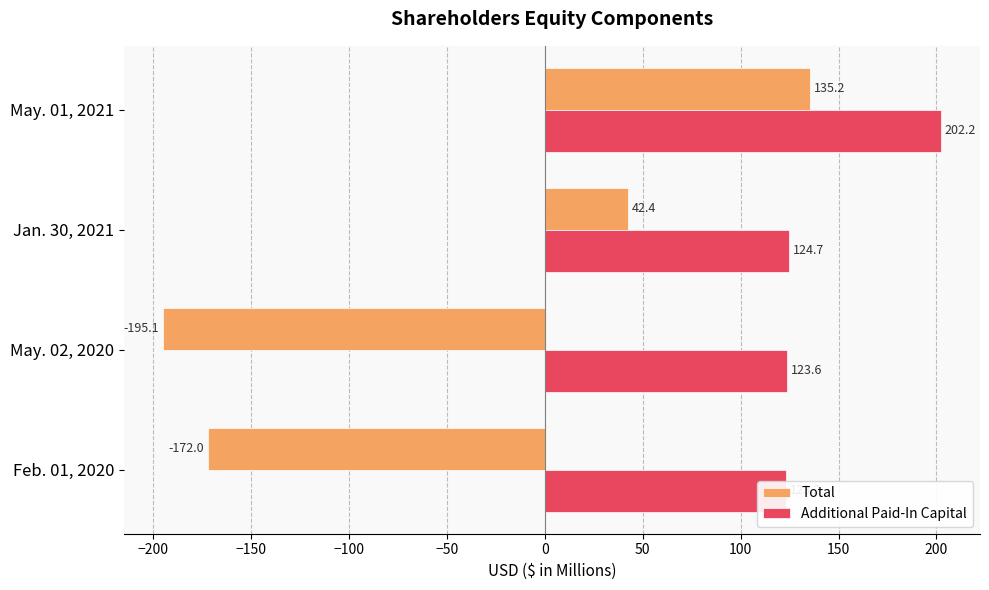

Between Jan. 30, 2021 and May. 01, 2021, which series saw the biggest shift?

Total